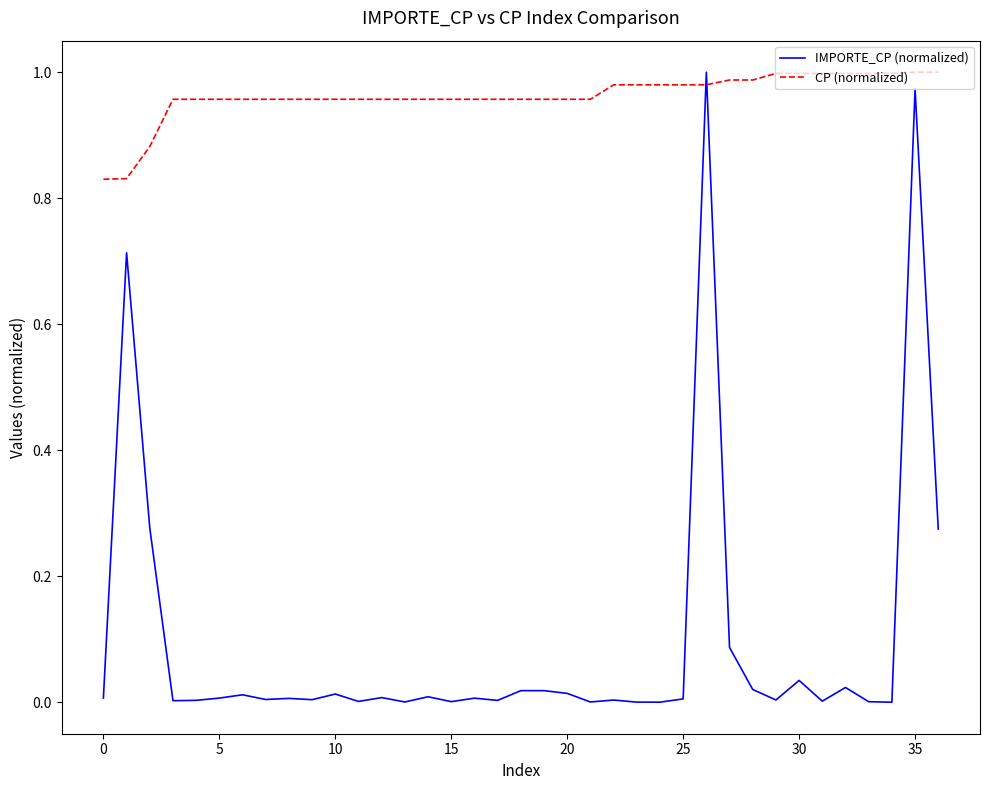

How many intersections are there between CP (normalized) and IMPORTE_CP (normalized)?

2